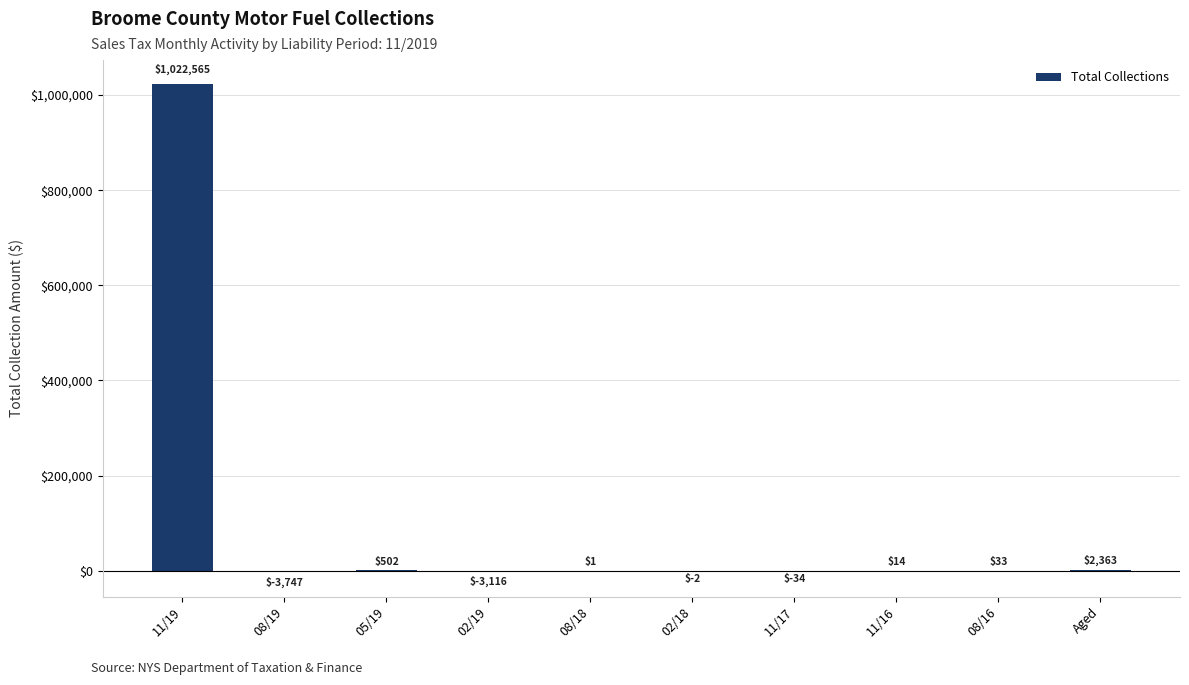

What is the greatest value displayed?

1022565.3